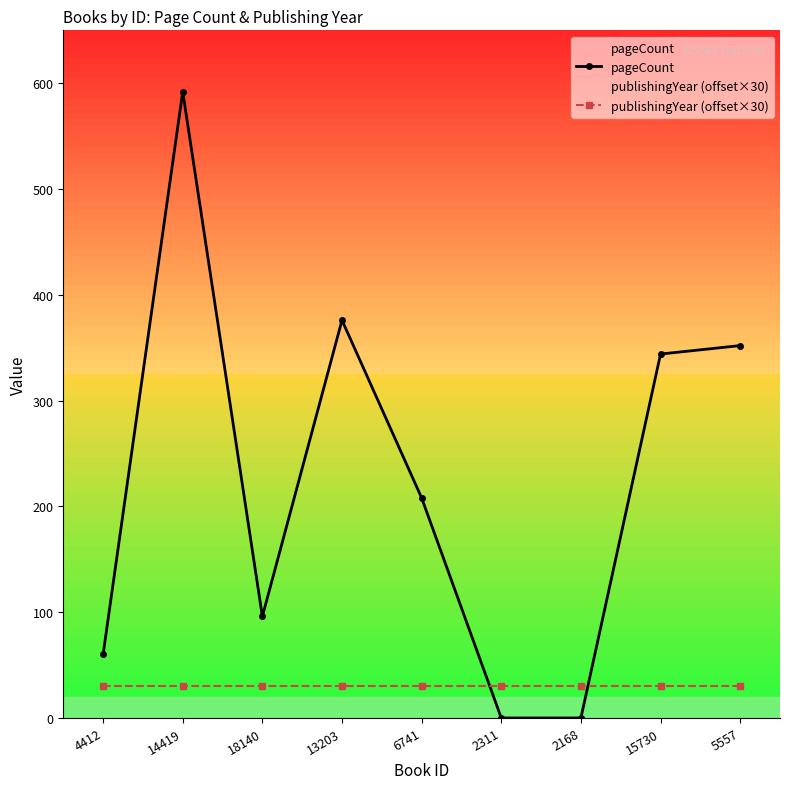

How many values in the pageCount series are below 208?

4